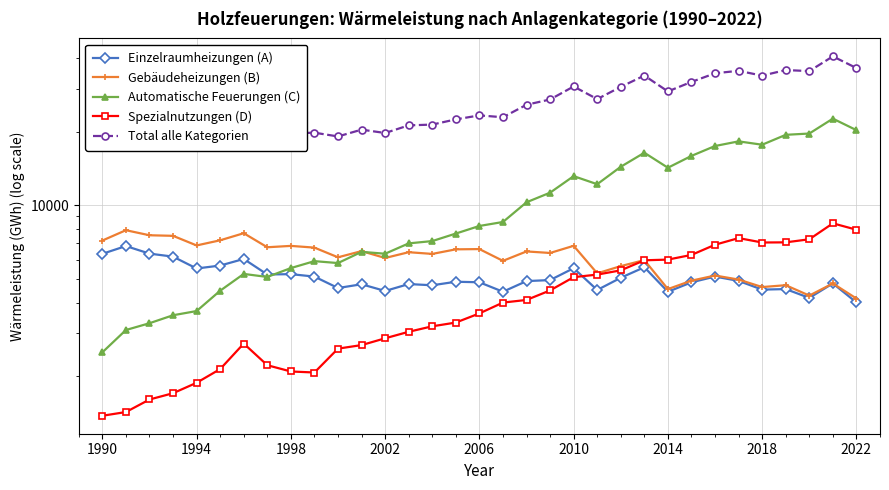

At how many categories does at least one series exceed 31428?

9